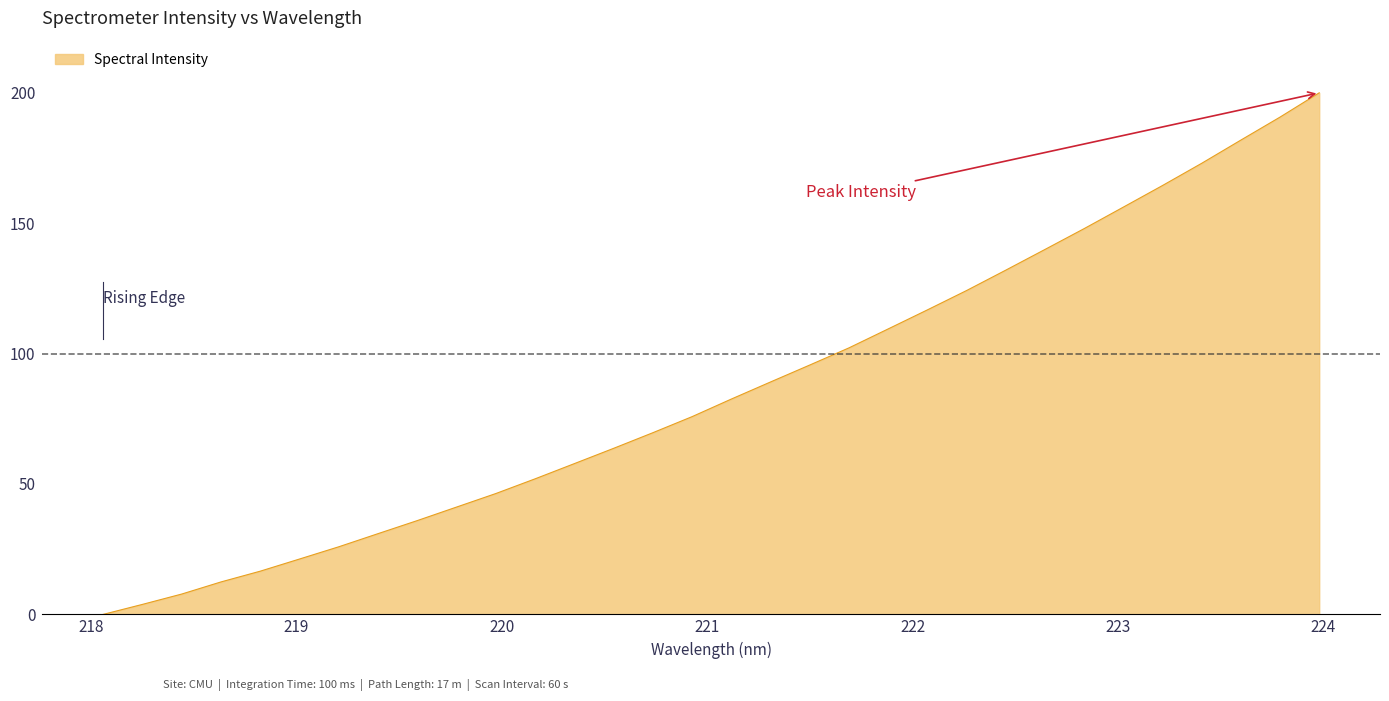

How many lines are shown in the chart?

1